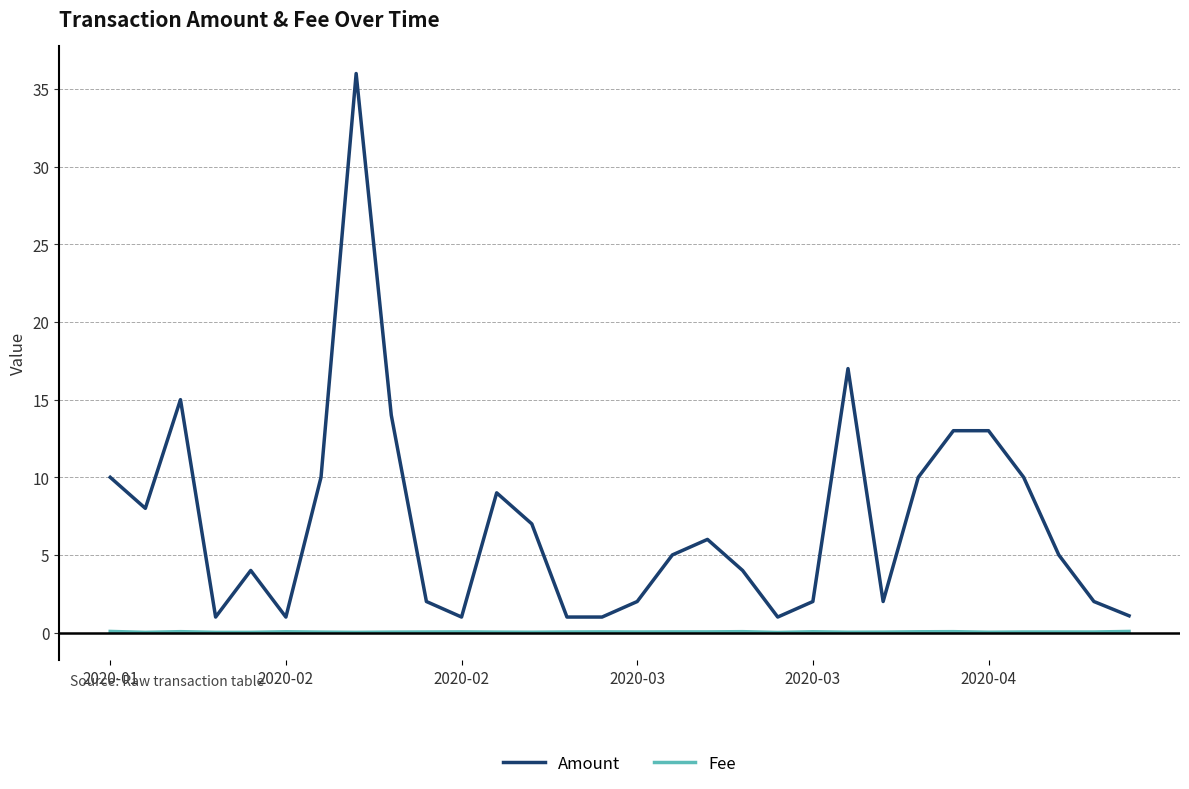

Rank the series by their average value, from lowest to highest.

Fee, Amount